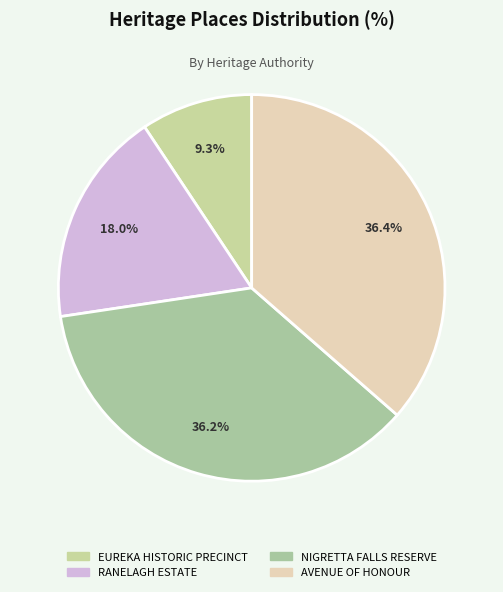

Is there a majority slice in this chart?

No